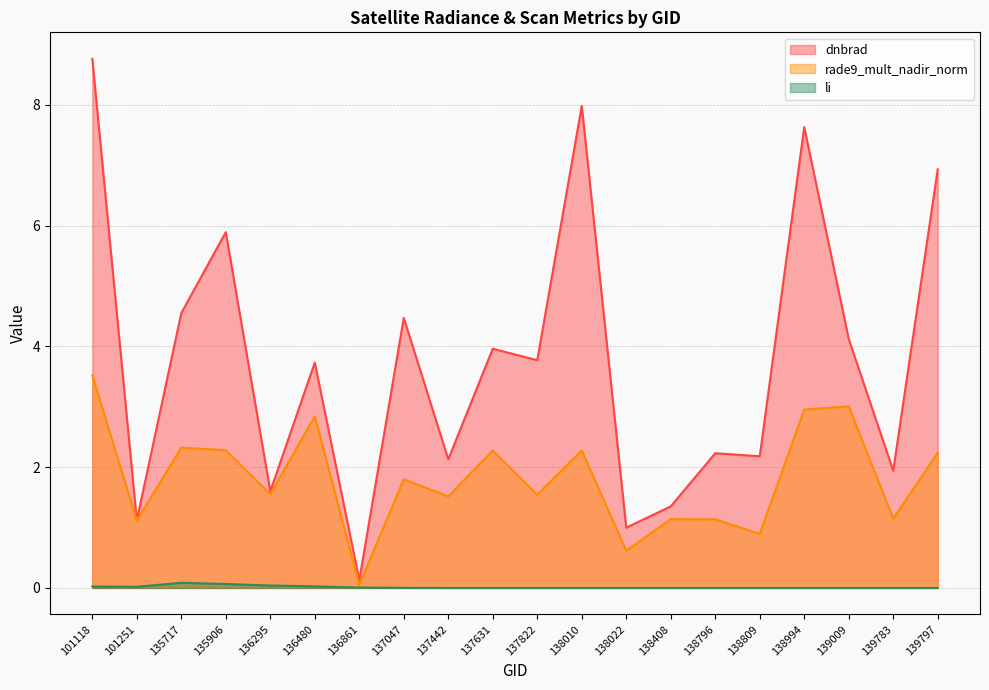

What is the difference between the maximum and minimum values in the rade9_mult_nadir_norm series?

3.5